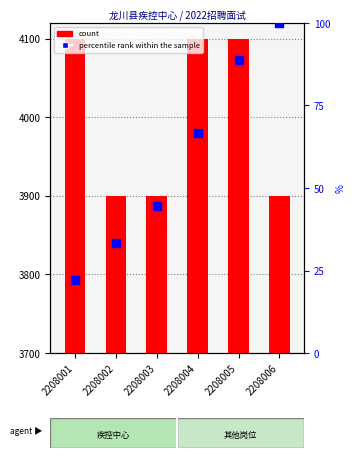

Which has a higher value, 2208006 or 2208003?

2208006